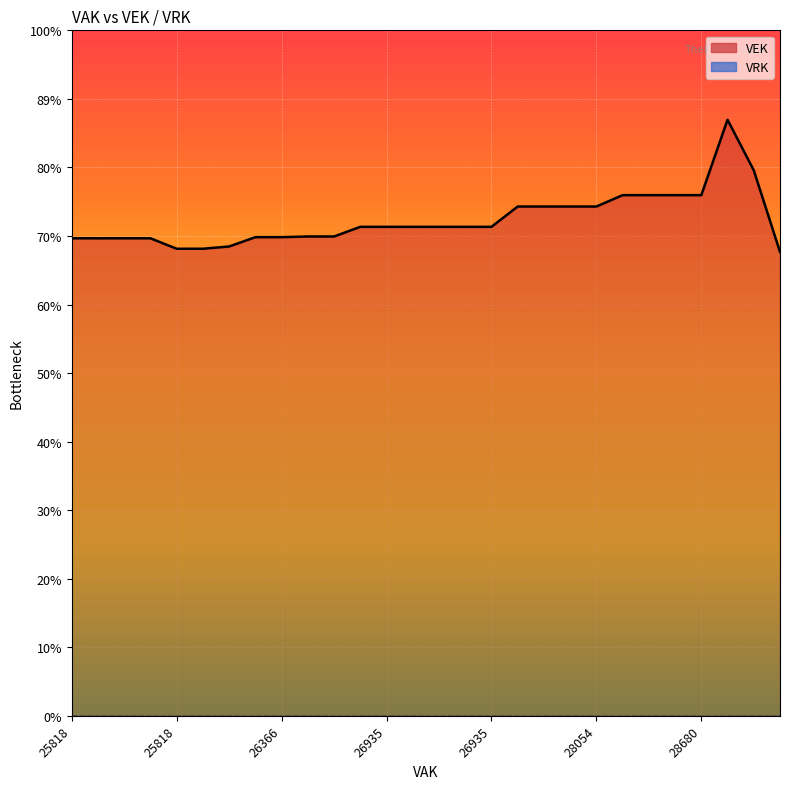

At which category does the chart reach its minimum across all series?

28777